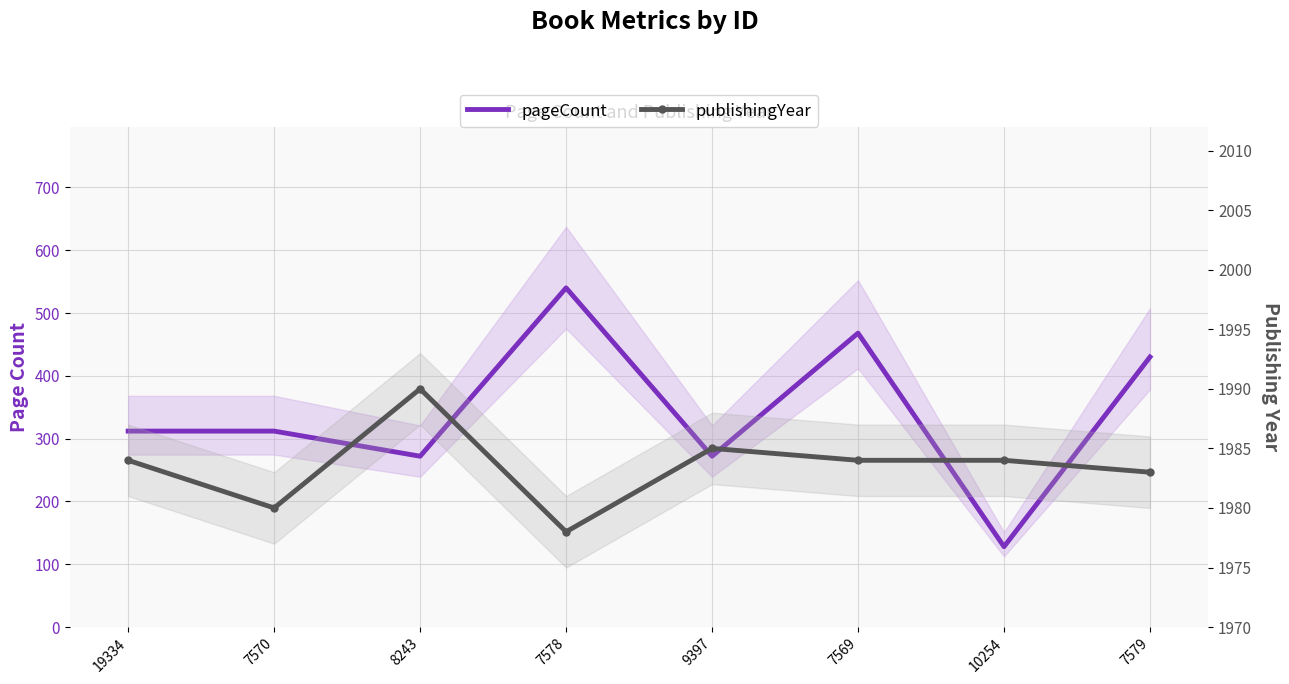

Reading left to right, transcribe all the data shown in this chart.

pageCount: 19334=312	7570=312	8243=272	7578=540	9397=272	7569=468	10254=128	7579=430
publishingYear: 19334=1984	7570=1980	8243=1990	7578=1978	9397=1985	7569=1984	10254=1984	7579=1983